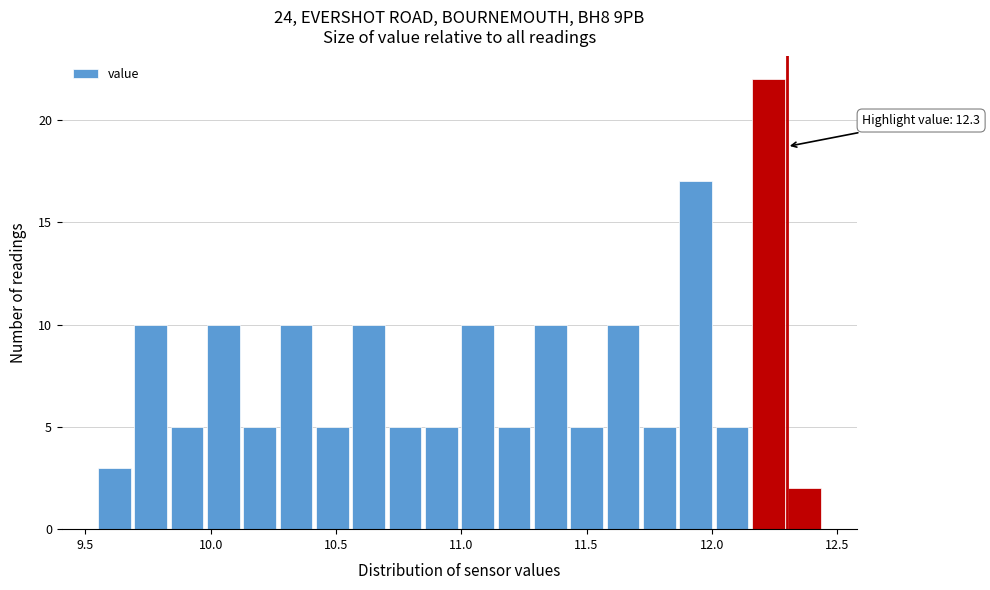

Around what value on the x-axis is the tallest bar? Give the approximate position of its centre, as read against the axis.

12.25